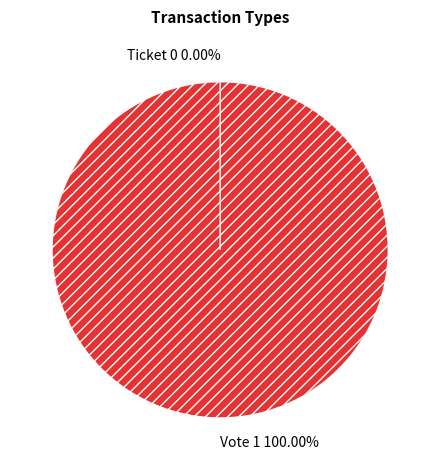

What is the change in value from Vote to Ticket?

-1